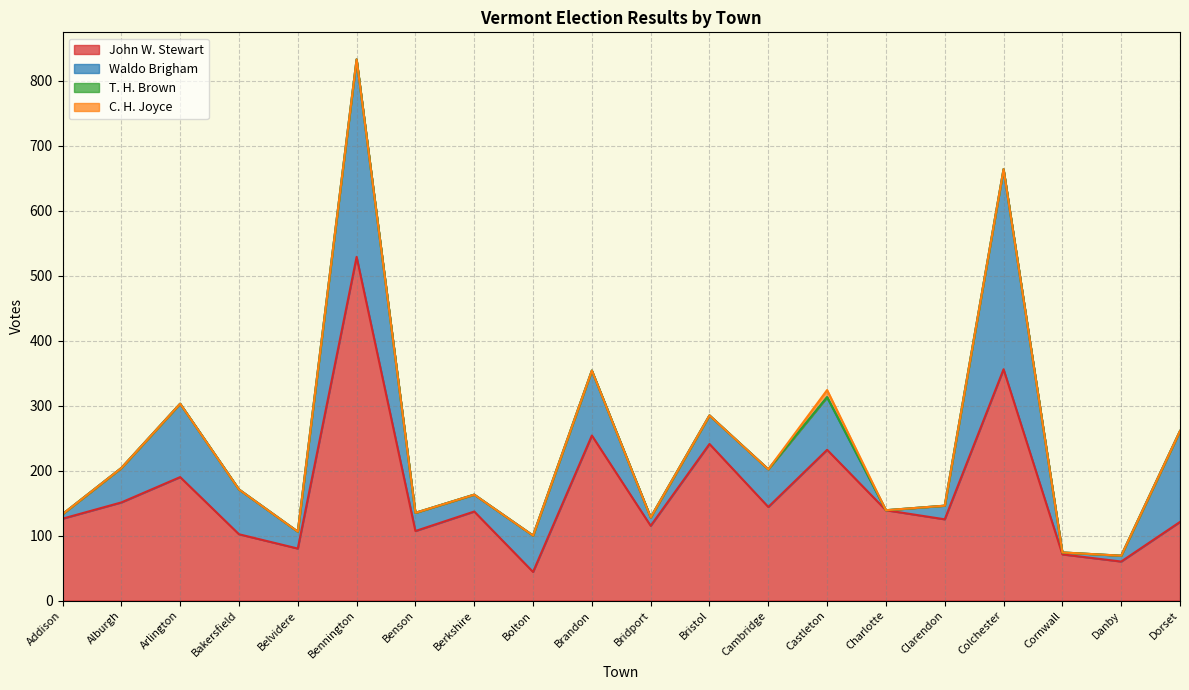

Which category has the highest value in the John W. Stewart series?

Bennington